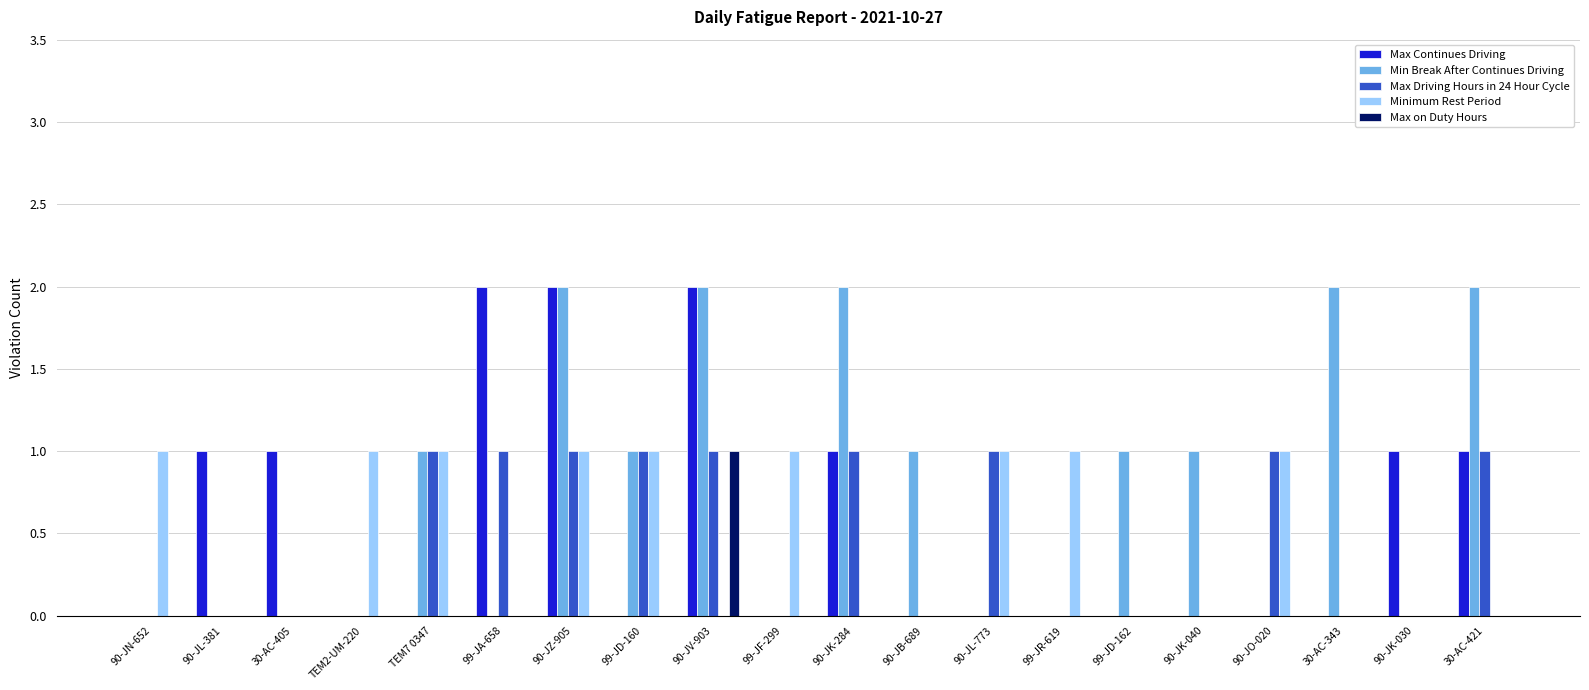

True or false: Max Continues Driving has a value of -1 at 30-AC-343.

False